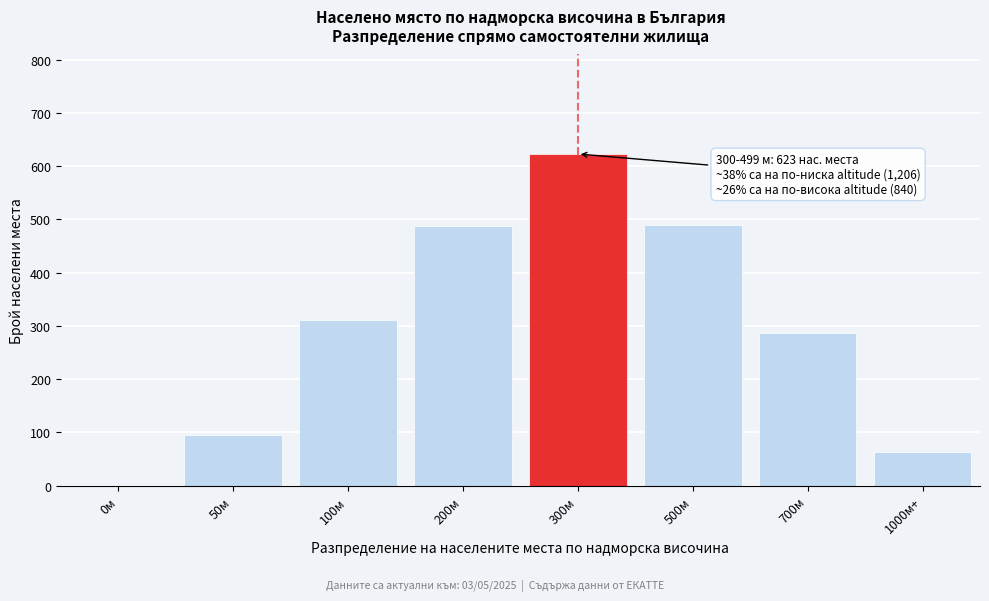

Is it true that the value at 100м is 189?

False